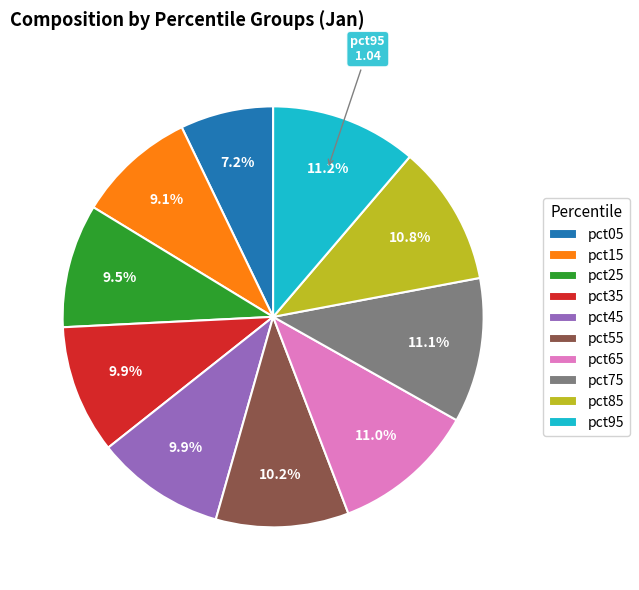

What percentage is NOT represented by pct25?

90.5%